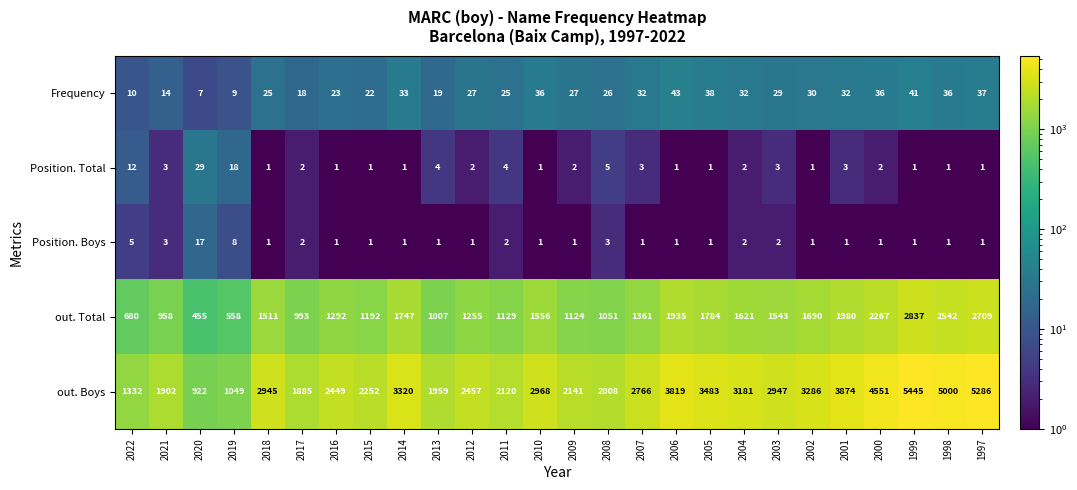

The value of out. Total at 2017 is 575. True or false?

False